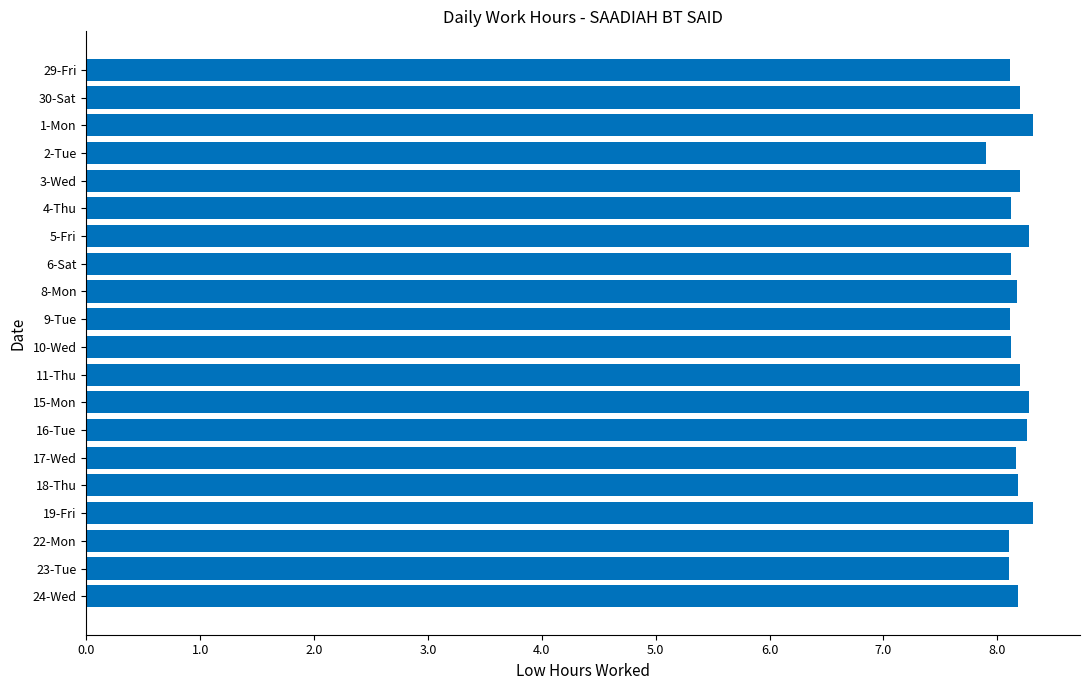

Approximately how many times larger is the value at 3-Wed compared to 24-Wed?

1.0